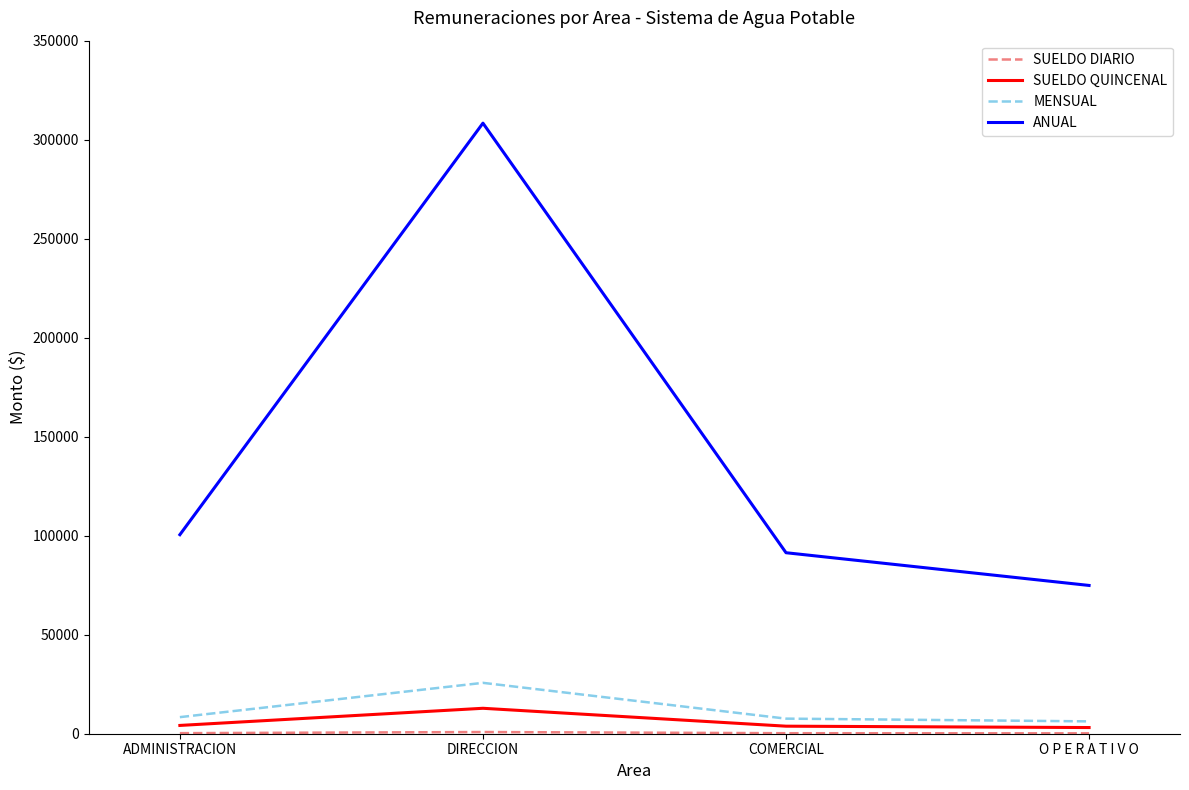

Which series has the largest total across all categories?

ANUAL